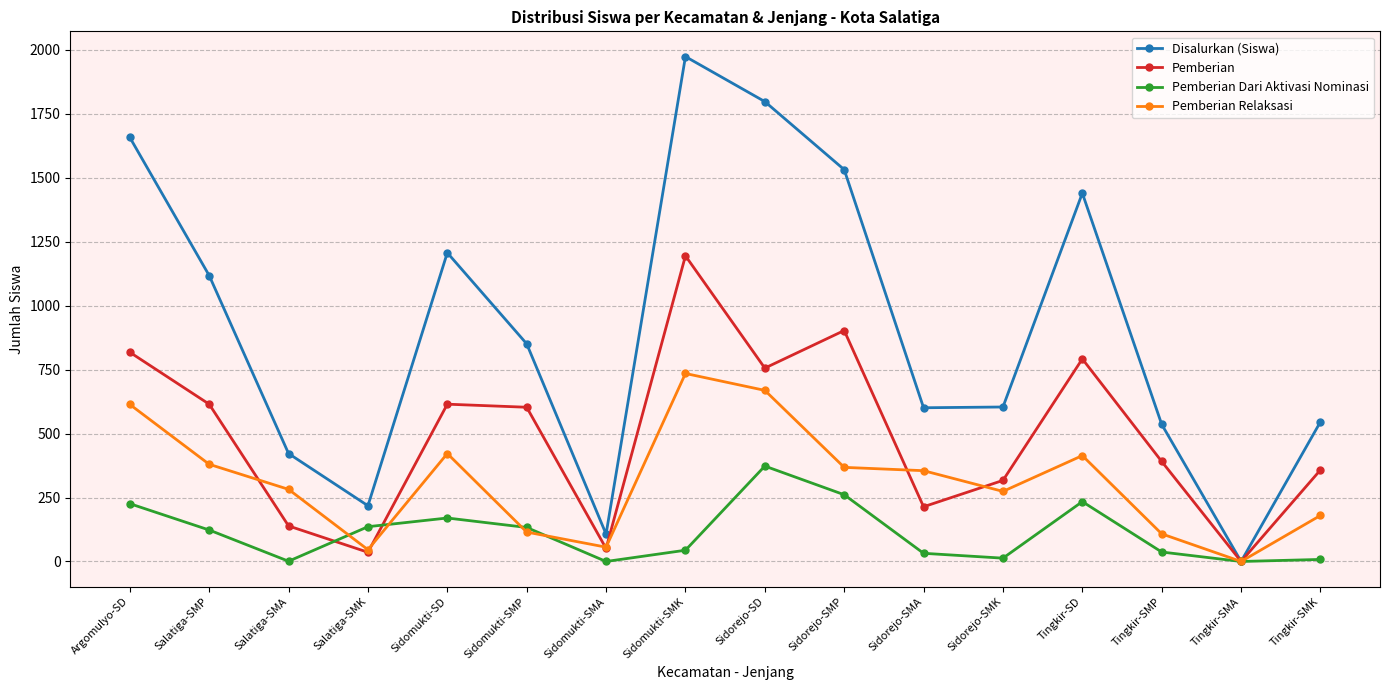

Which series has the largest total across all categories?

Disalurkan (Siswa)